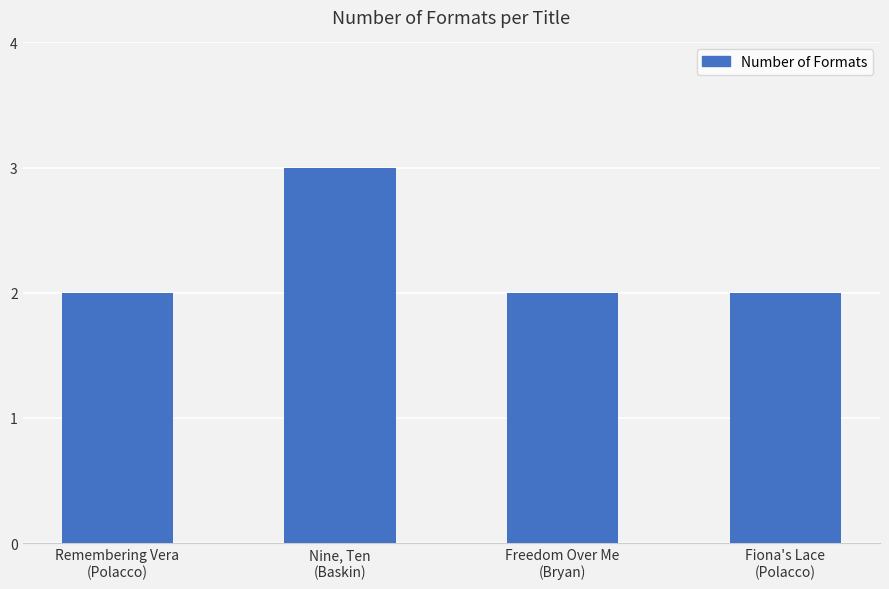

What is the value of the 1st bar from the left?

2